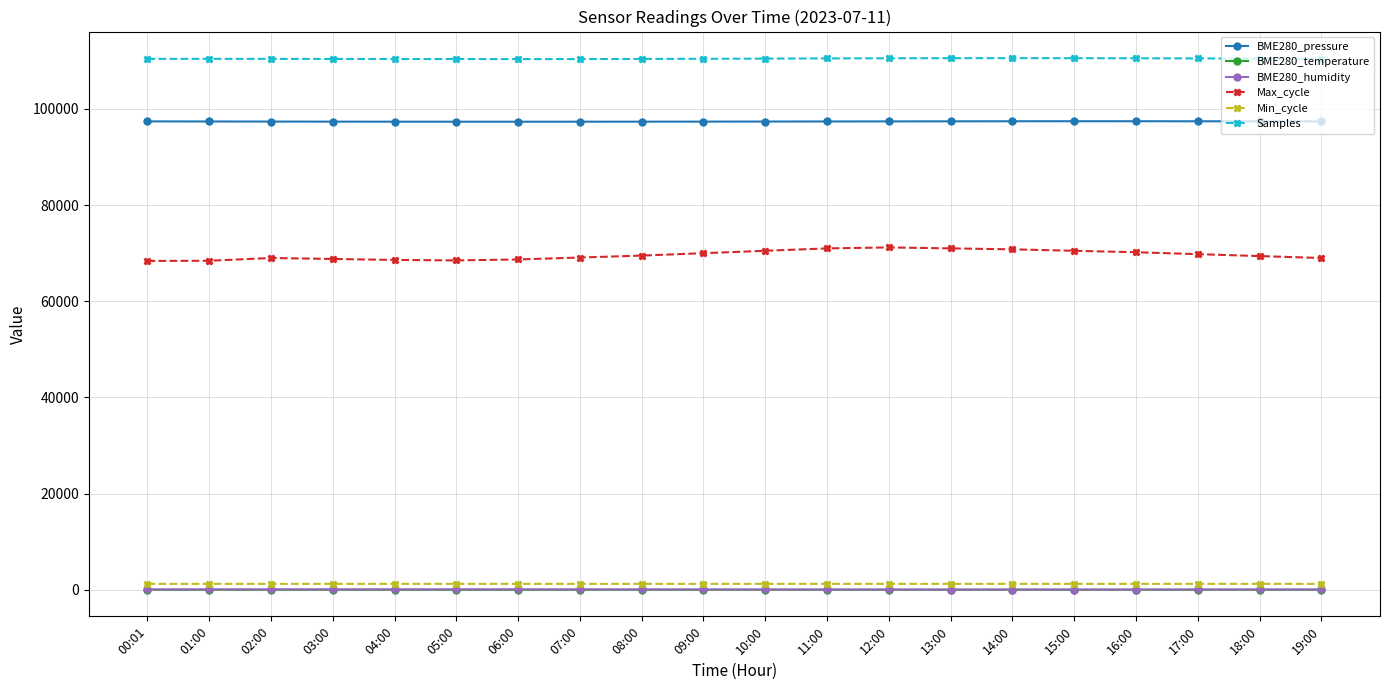

What is the greatest value displayed?

110560.0